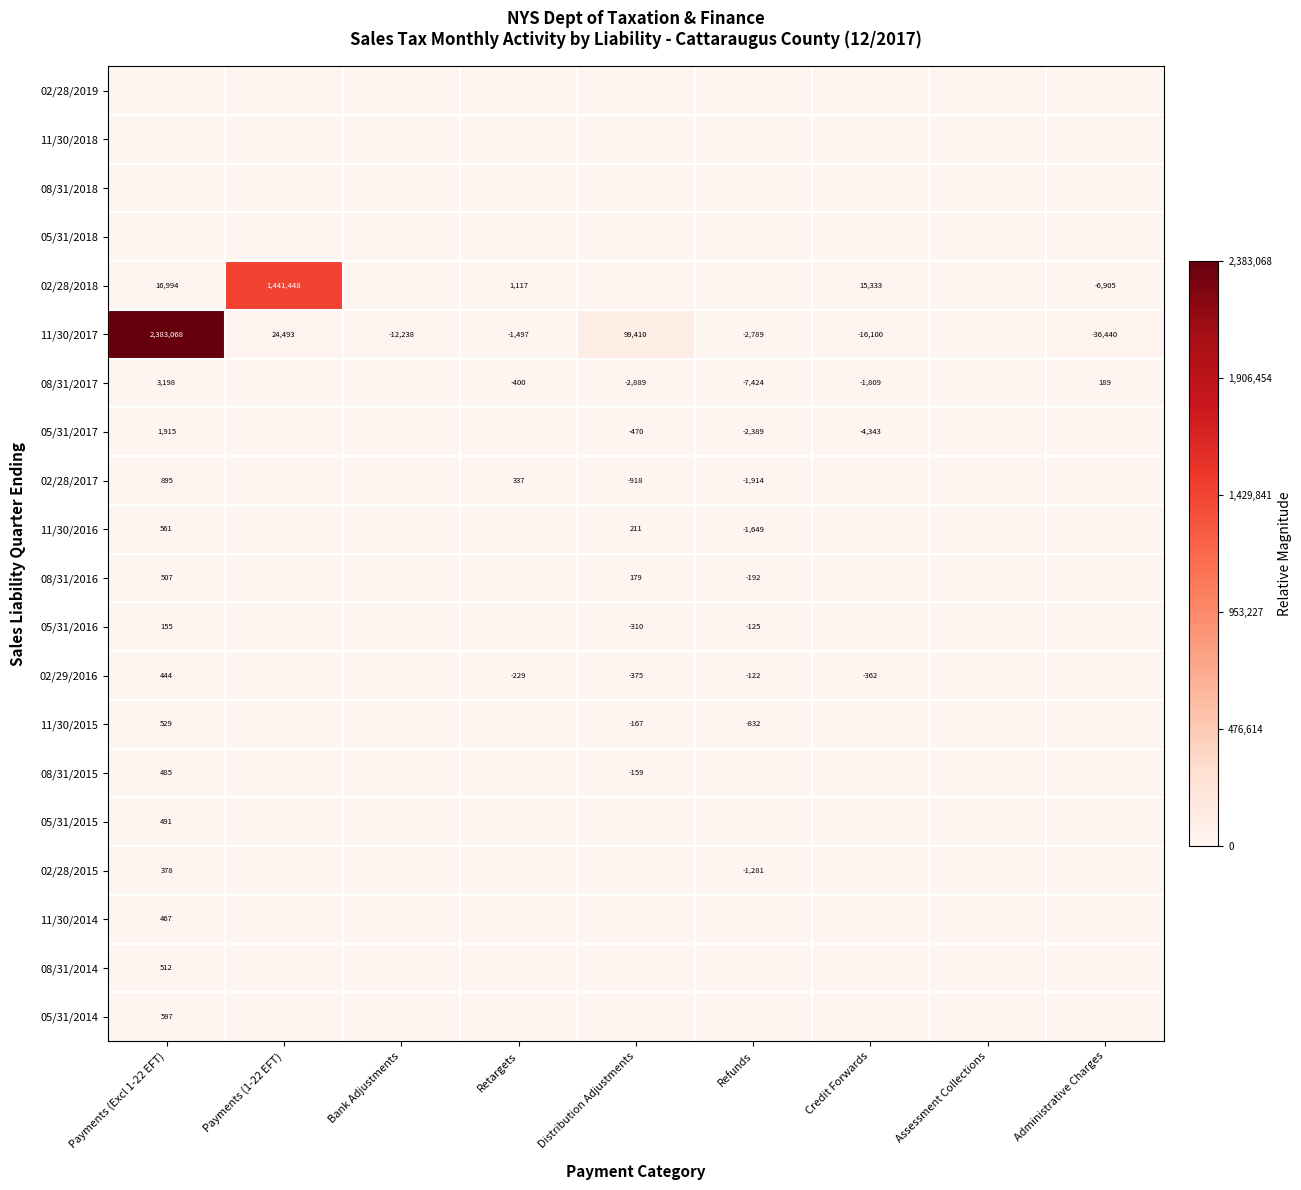

The 02/29/2016 series shows -122.0 at Refunds. True or false?

True